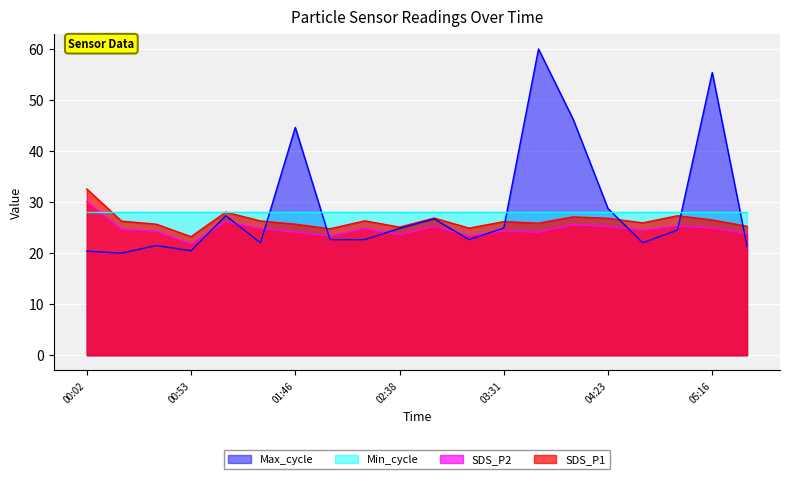

Which series has the widest spread of values?

Max_cycle